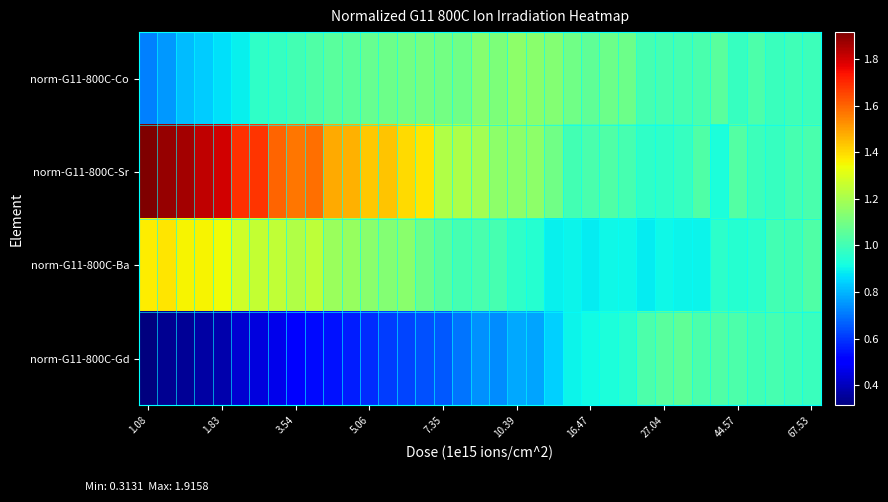

Which category has the highest value across all series?

1.08